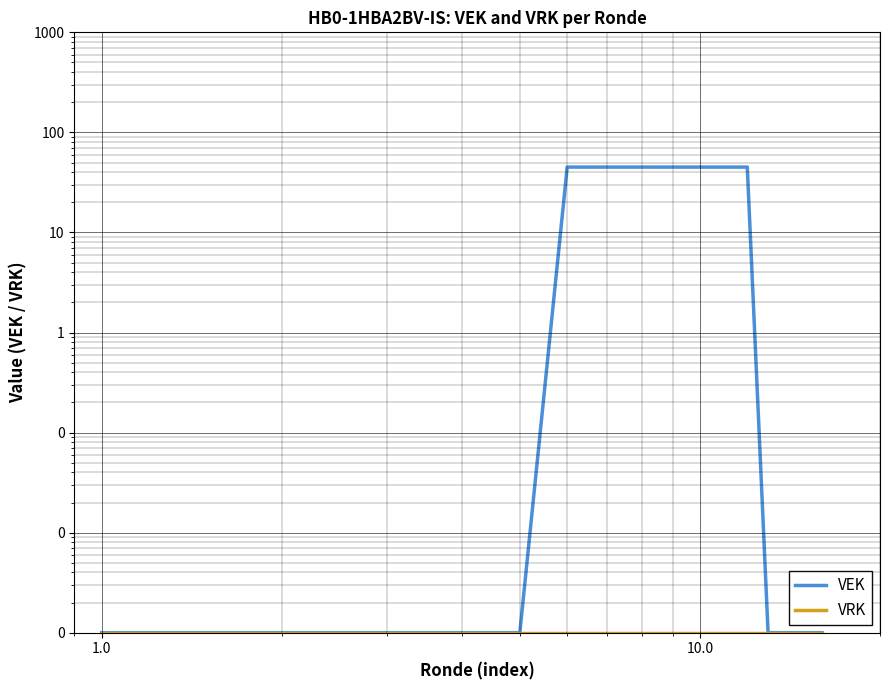

True or false: VEK and VRK intersect in this chart.

False